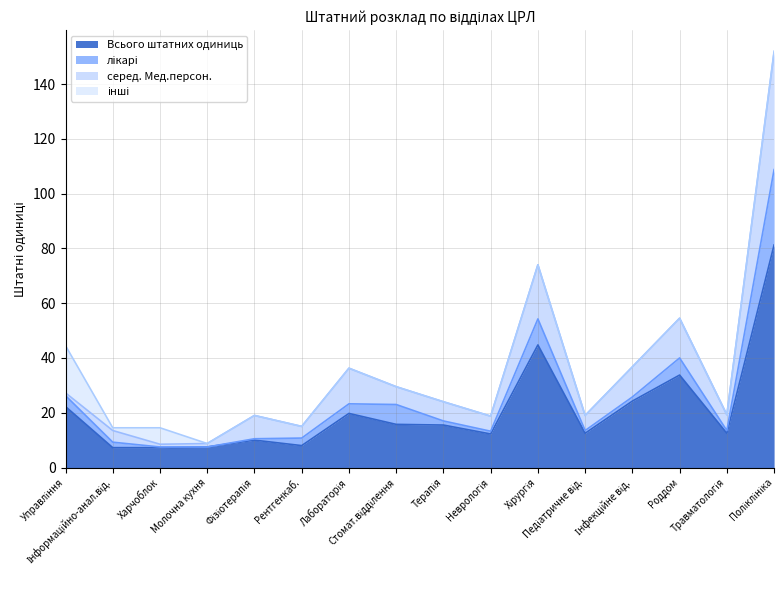

At which category does the chart reach its minimum across all series?

Молочна кухня